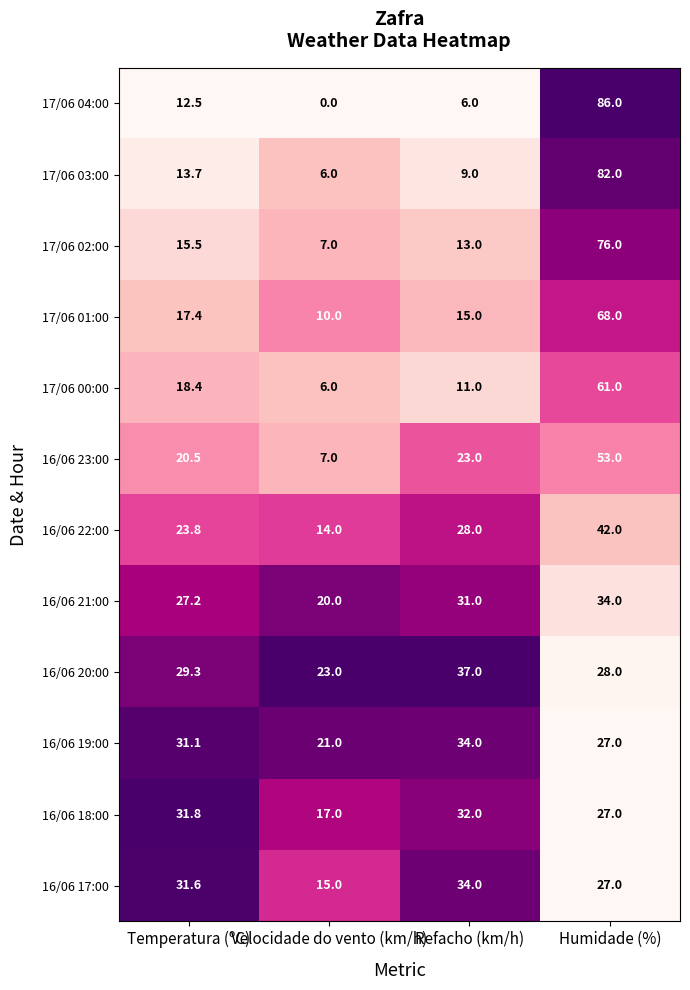

At Temperatura (ºC), list the series in order from smallest to largest.

17/06 04:00, 17/06 03:00, 17/06 02:00, 17/06 01:00, 17/06 00:00, 16/06 23:00, 16/06 22:00, 16/06 21:00, 16/06 20:00, 16/06 19:00, 16/06 17:00, 16/06 18:00